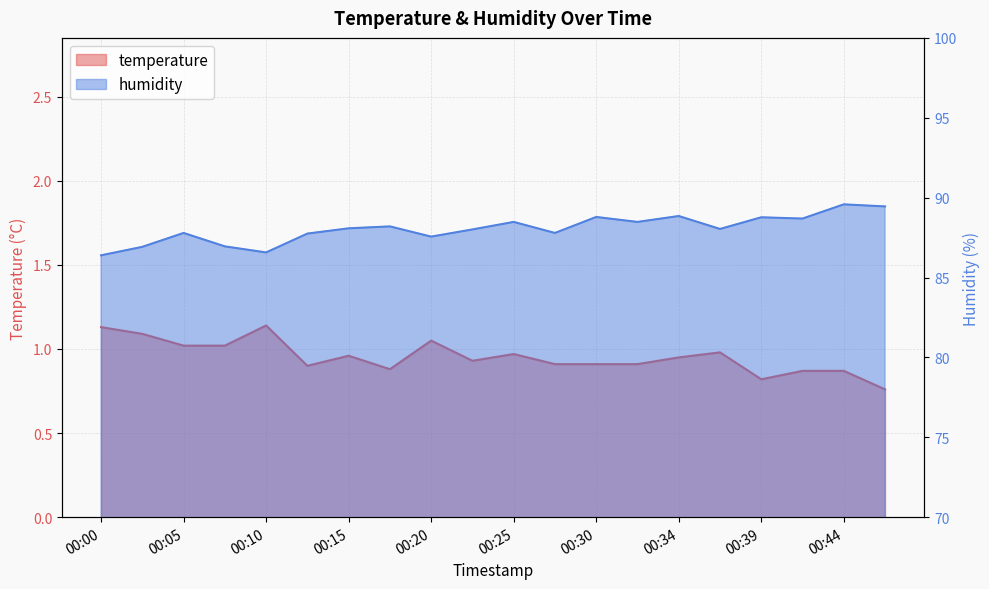

True or false: temperature and humidity intersect in this chart.

False